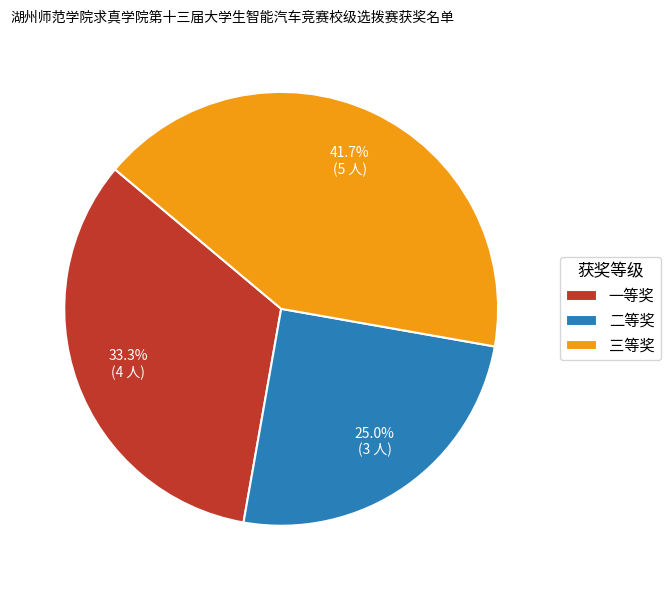

Is it true that 一等奖 is 33% of the pie?

True